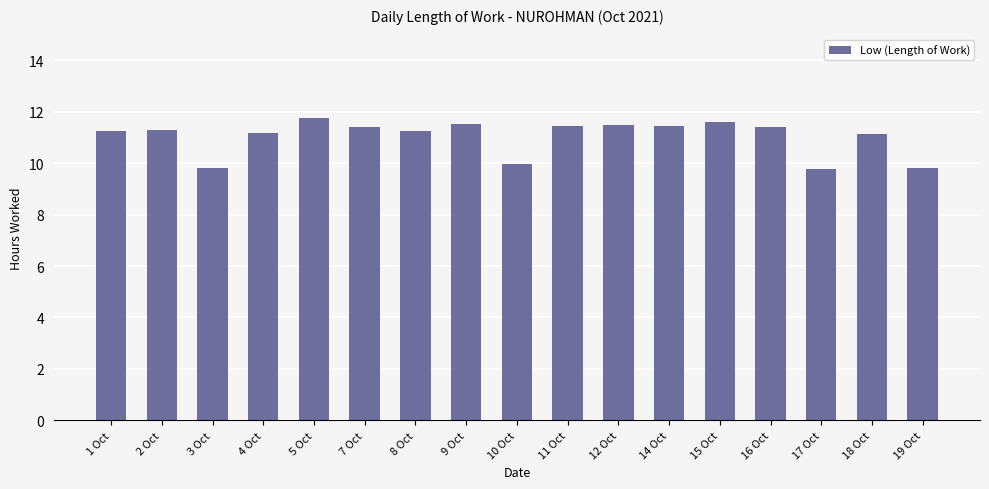

The chart shows a value of 11.5 at 9 Oct. True or false?

True